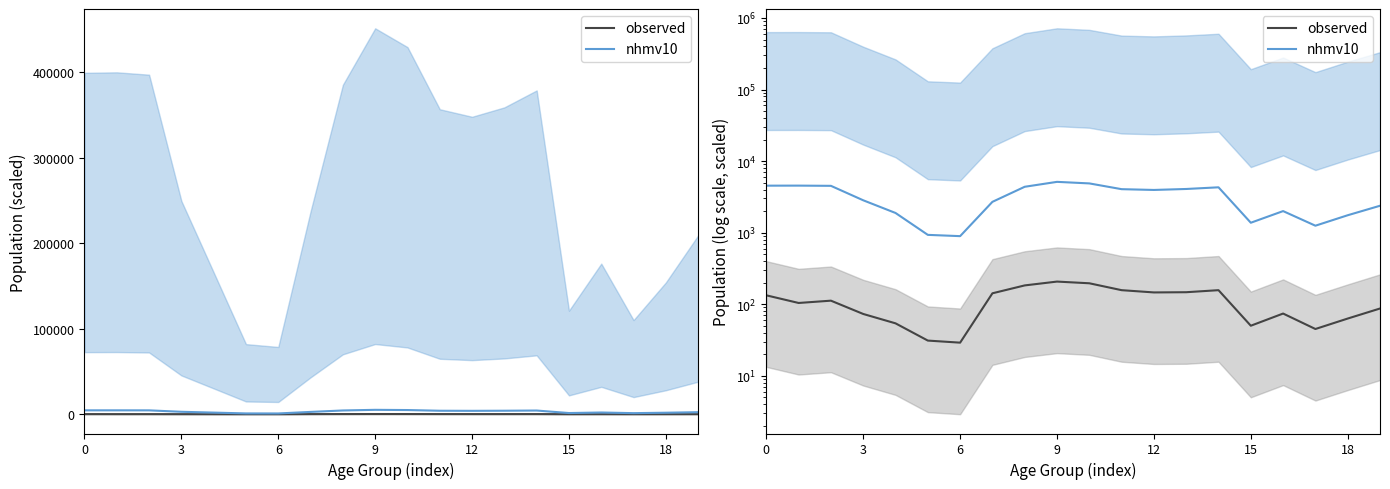

How many distinct data groups are displayed?

2